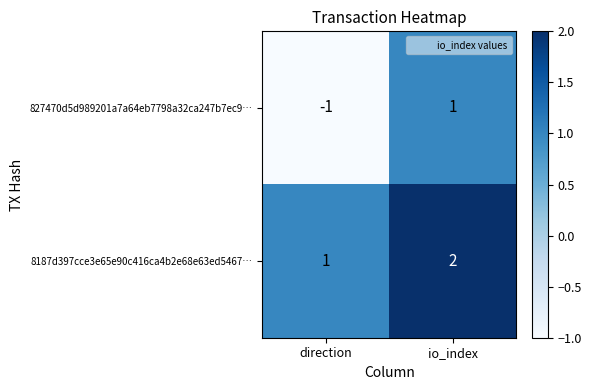

List the series in order of their peak value, highest first.

8187d397cce3e65e90c416ca4b2e68e63ed5467…, 827470d5d989201a7a64eb7798a32ca247b7ec9…